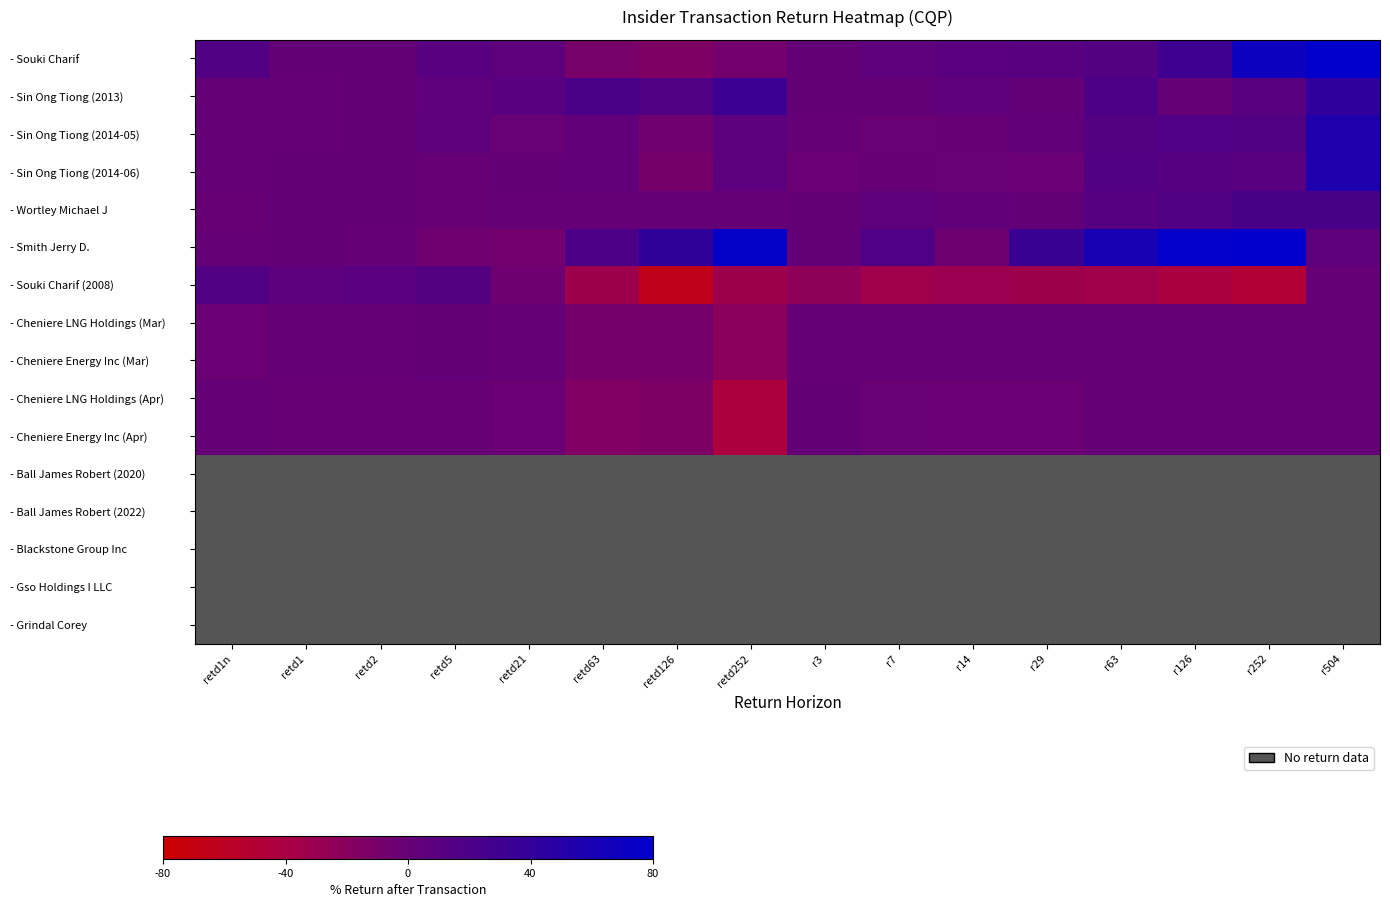

What is the greatest value displayed?

502.0